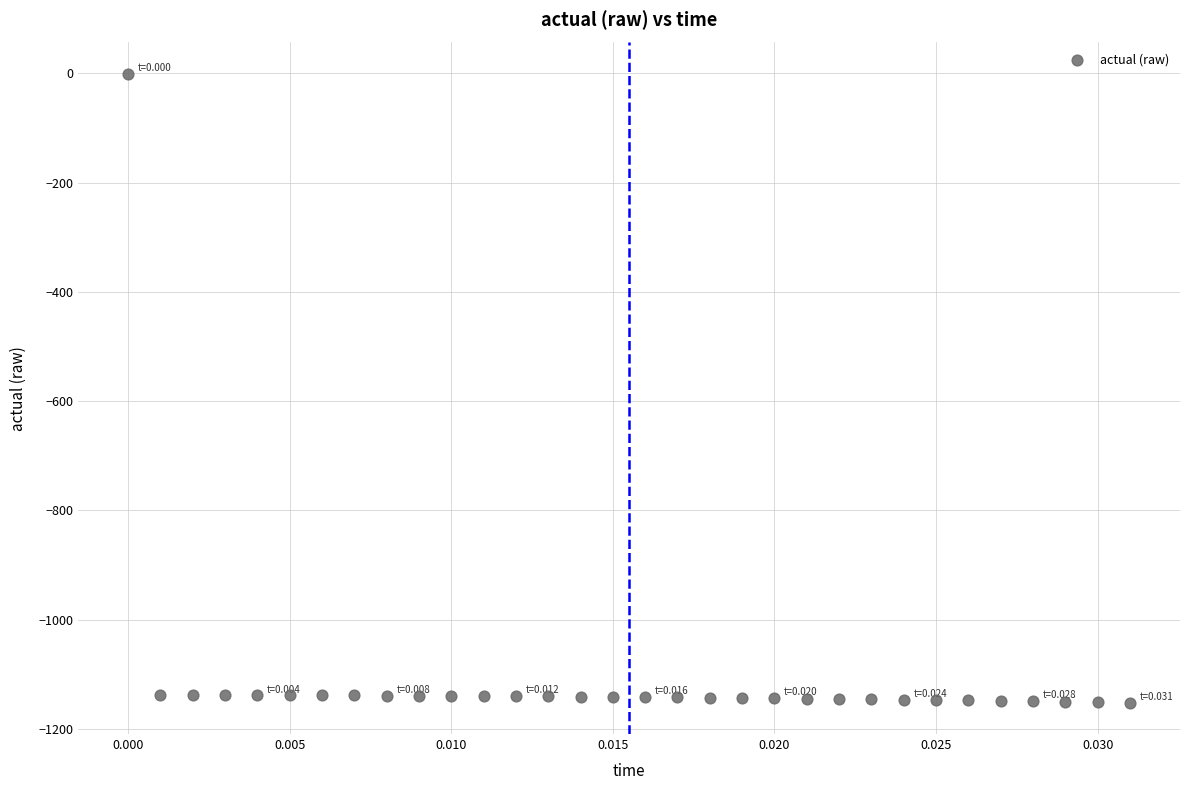

What is the range of Y values (max minus min)?

1150.7